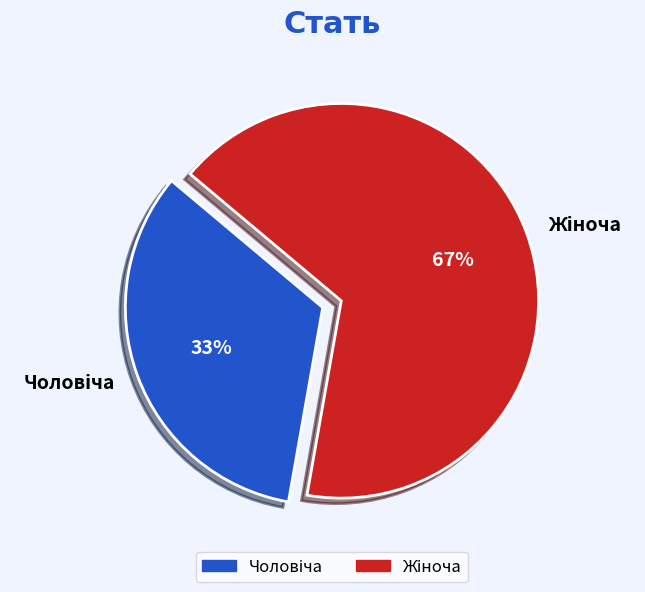

To the nearest percent, what is the average slice percentage?

50%